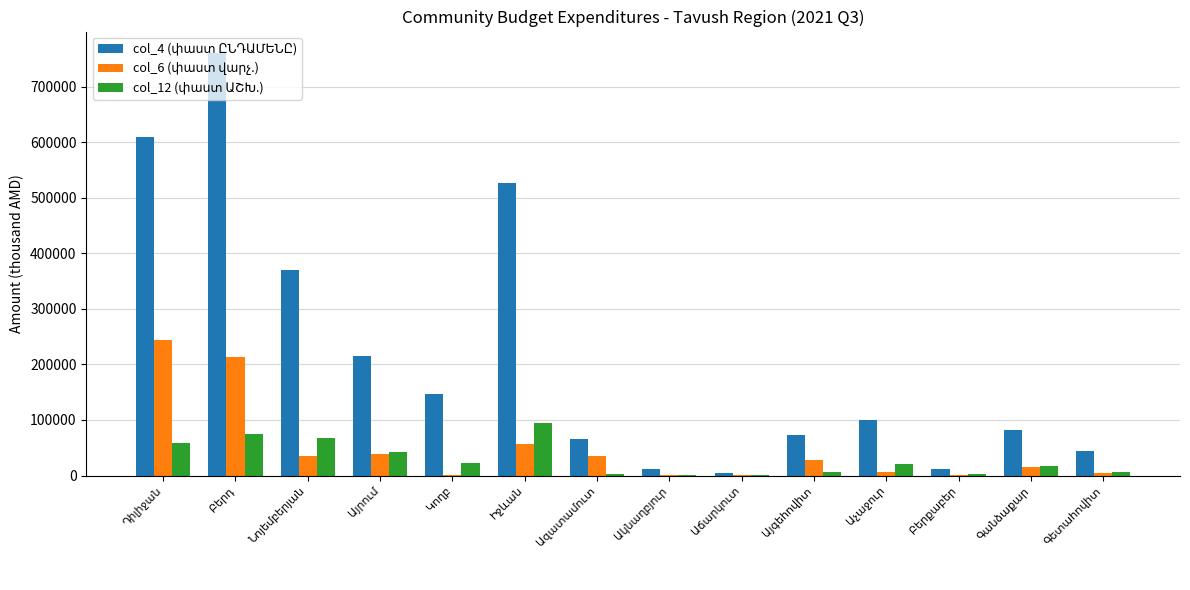

What is the greatest value displayed?

761229.4